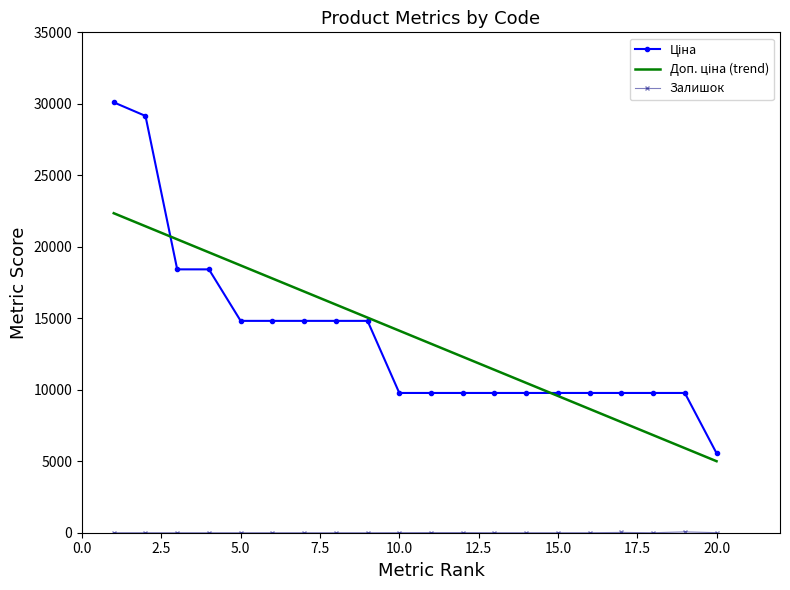

What is the greatest value displayed?

30102.8